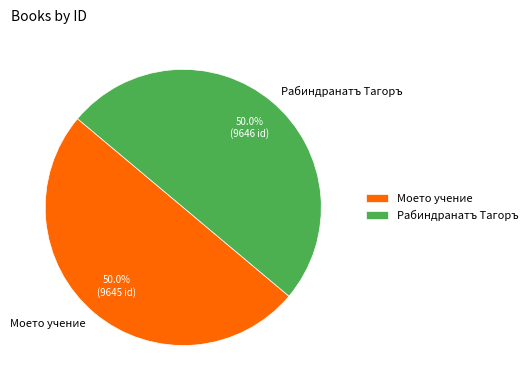

True or false: Моето учение accounts for 50% of the total.

True